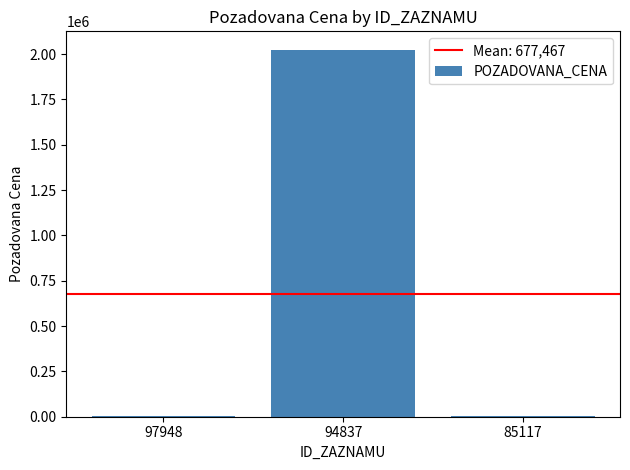

Which label corresponds to the largest value in the chart?

94837